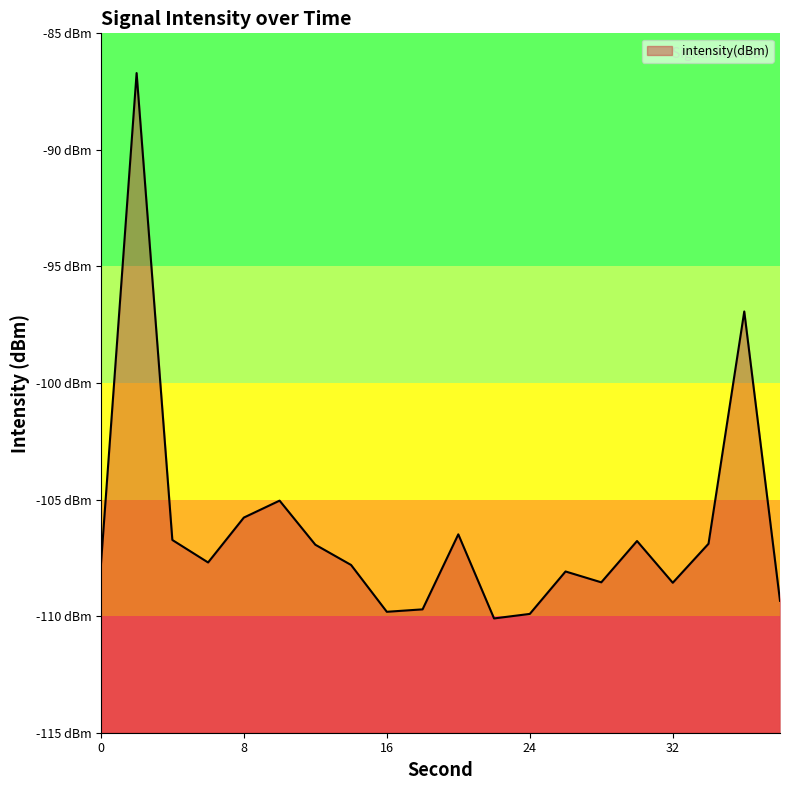

Reading right to left, what are all the values shown in this chart?

-109.3	-96.9	-106.9	-108.6	-106.8	-108.5	-108.1	-109.9	-110.1	-106.5	-109.7	-109.8	-107.8	-106.9	-105.0	-105.8	-107.7	-106.7	-86.7	-107.8